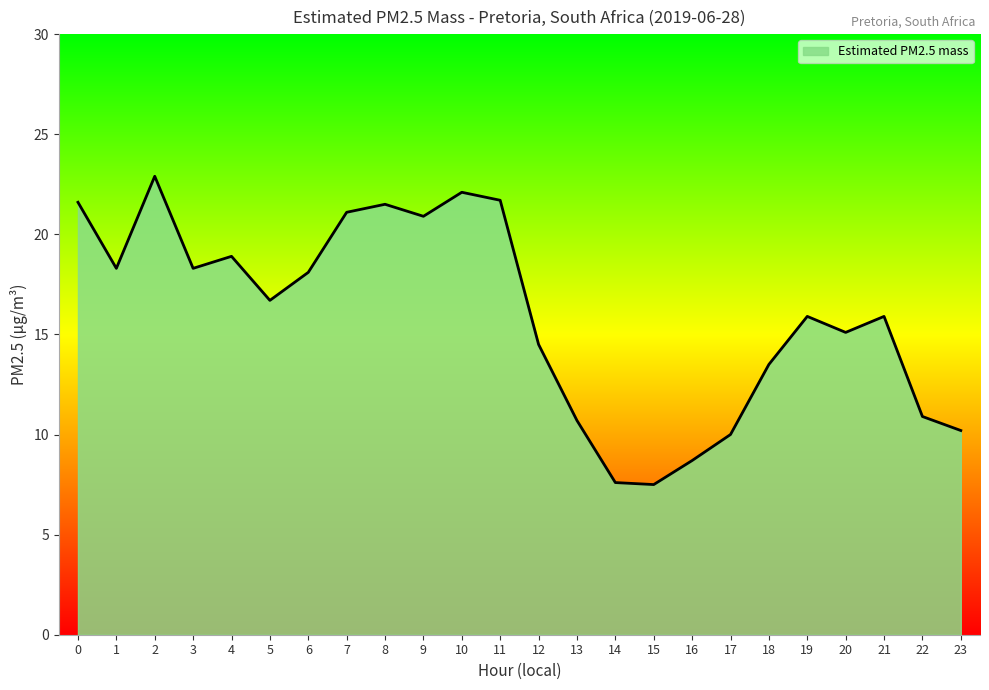

True or false: the data shows 21.1 at 7.

True